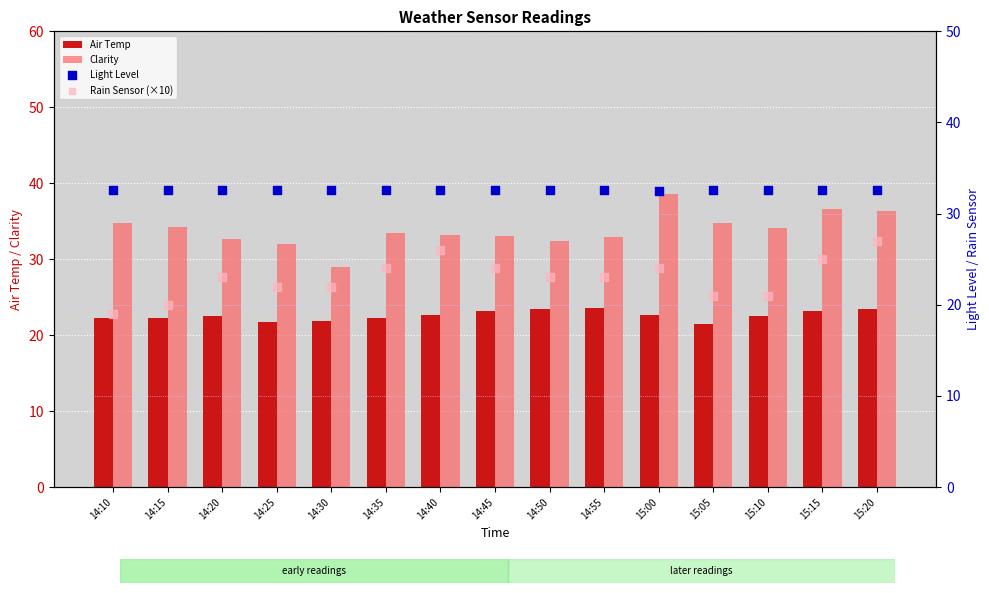

Which series has the largest total across all categories?

Clarity